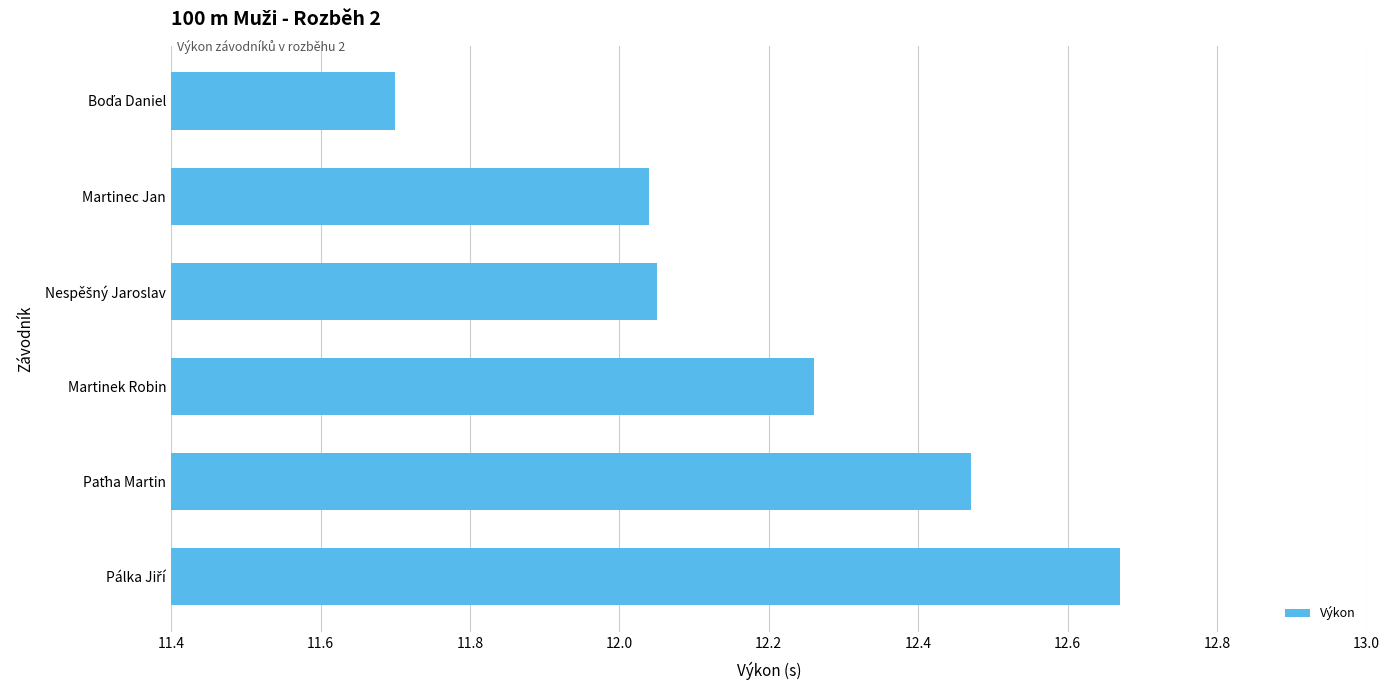

True or false: the data shows 18.7 at Martinek Robin.

False